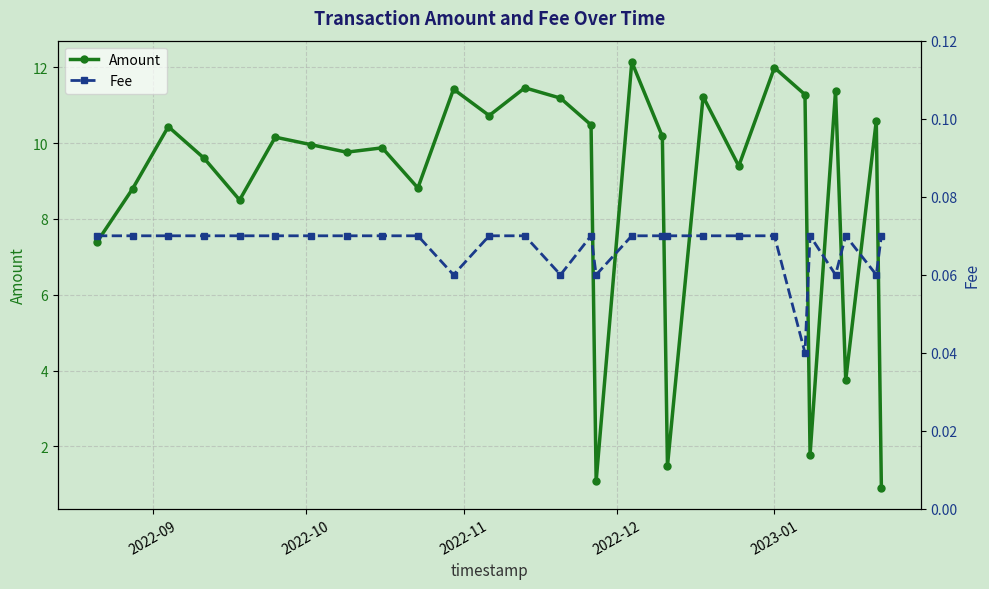

True or false: Amount has more than 2 points higher than both neighbors.

True